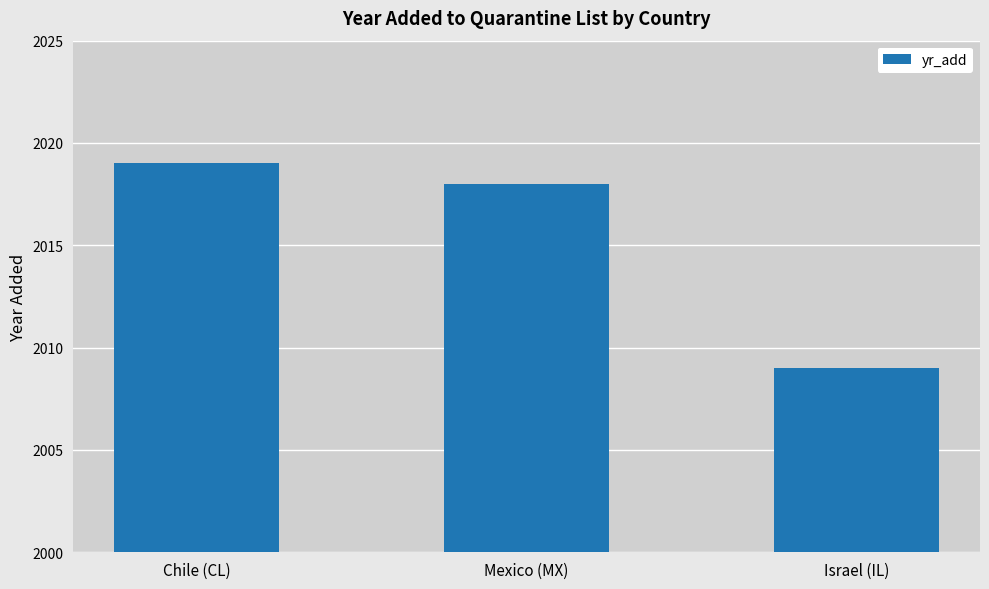

What is the sum of the values at Chile (CL) and Israel (IL)?

4028